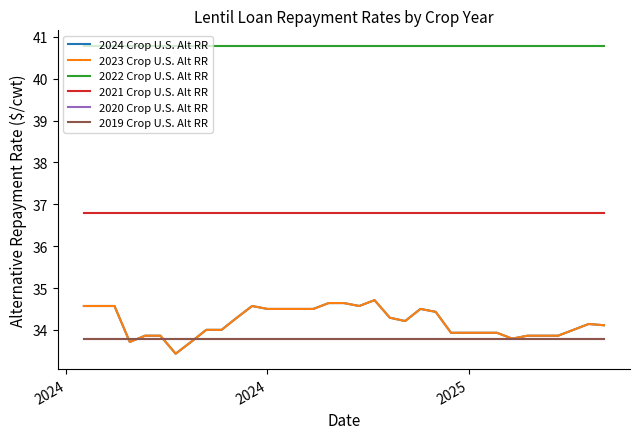

Does the chart have visible grid lines?

No